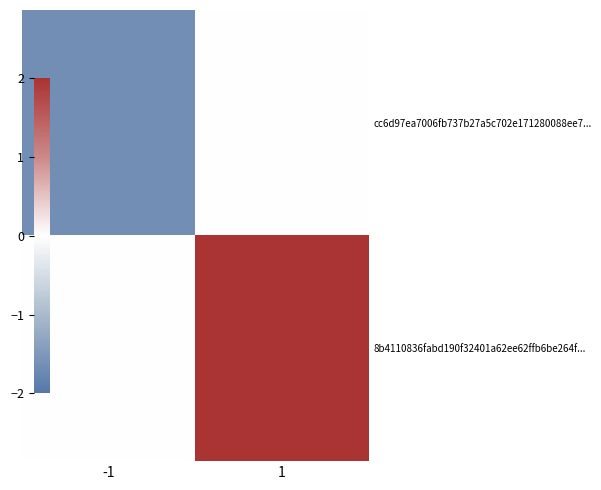

What is the difference between the 8b4110836fabd190f32401a62ee62ffb6be264f... values at 1 and -1?

2.0